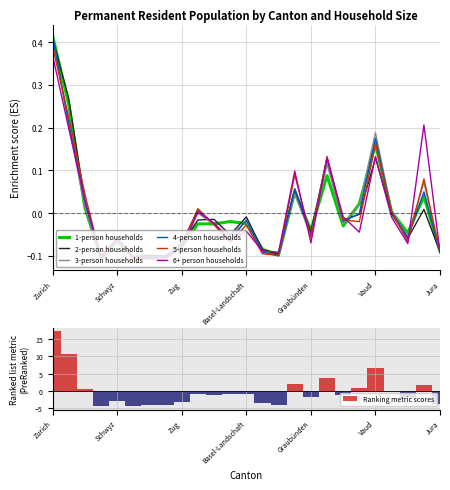

Read the 2-person households value at St.Gallen.

0.1